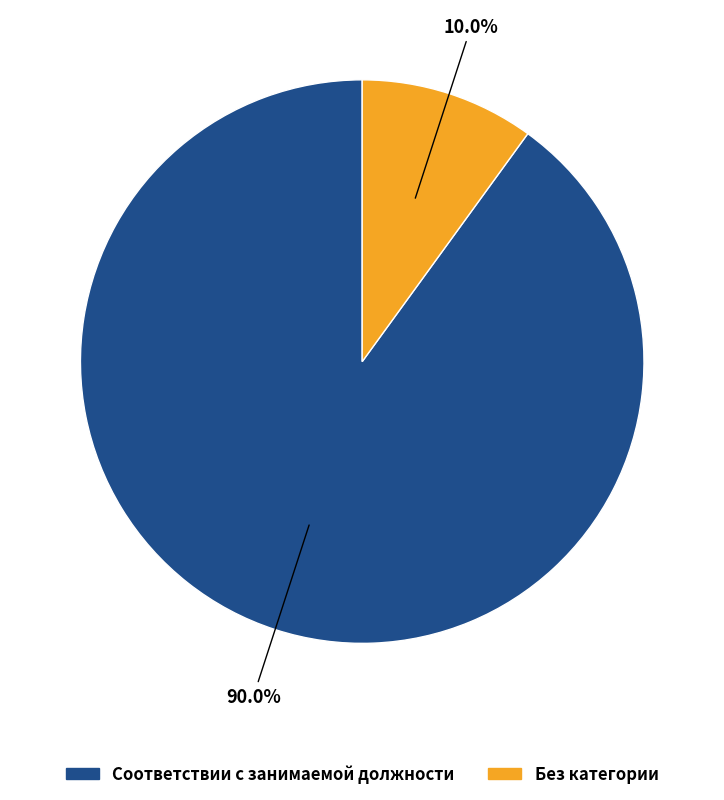

Which slice is the smallest?

Без категории